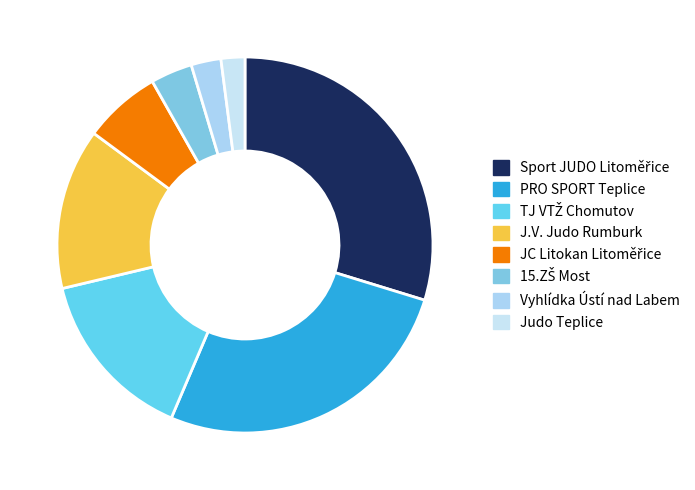

What is the change in value from PRO SPORT Teplice to JC Litokan Litoměřice?

-78